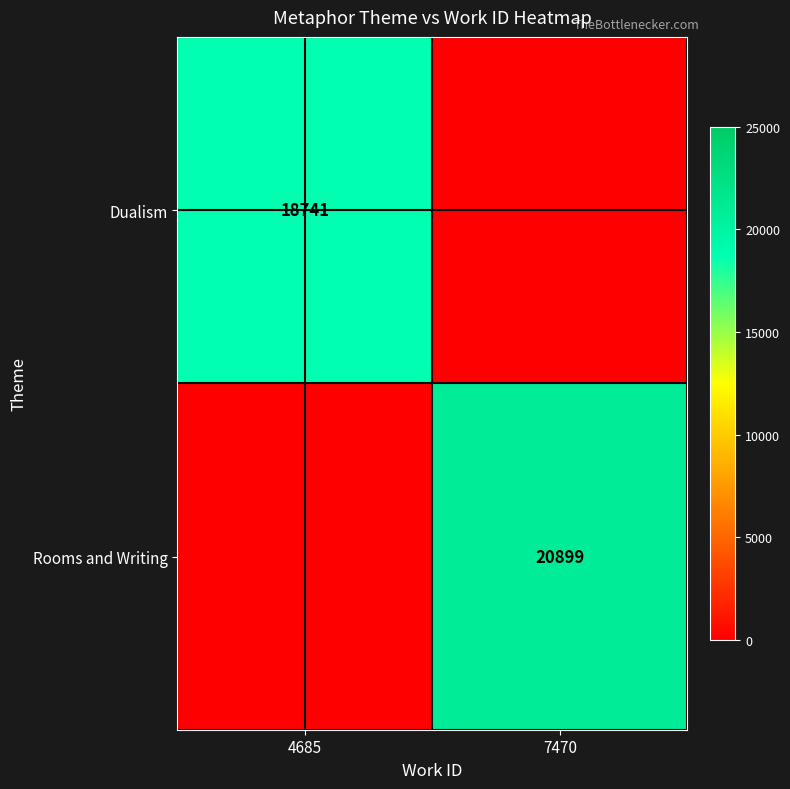

Where is Rooms and Writing nearest to the value 10449?

4685